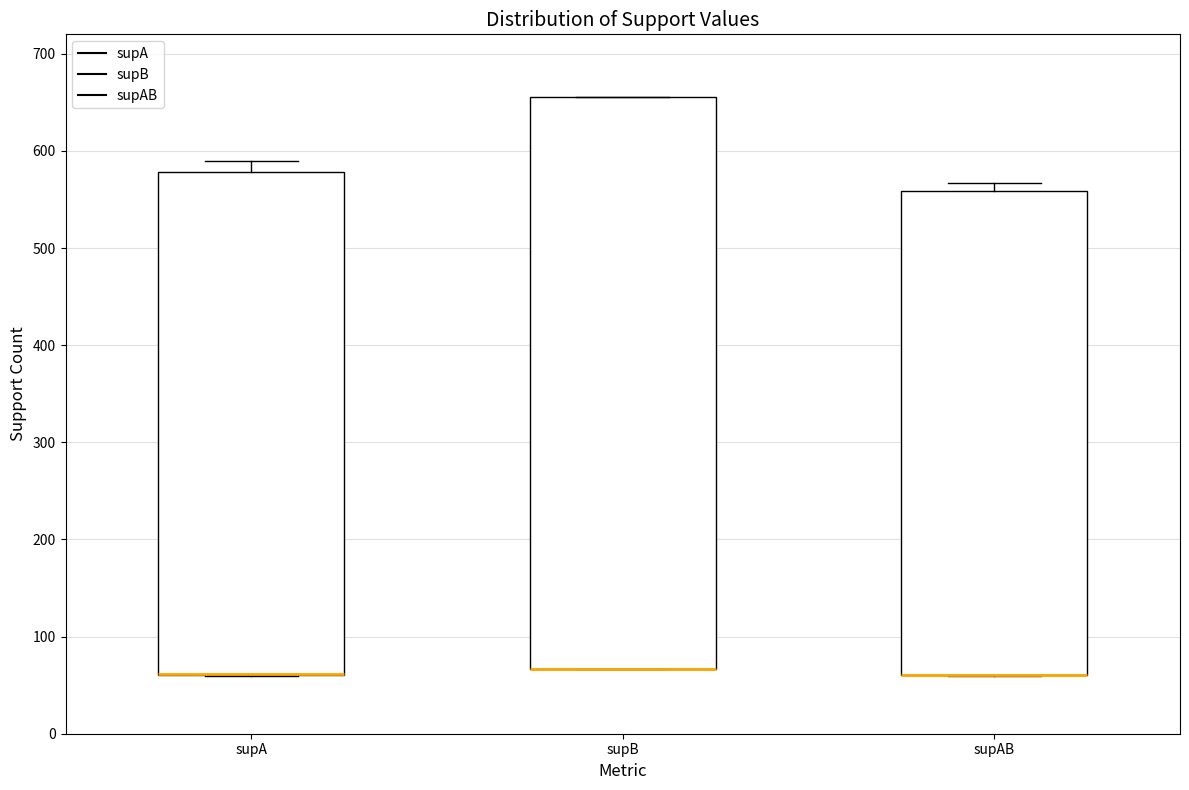

Reading left to right, read every box against the y-axis: the position of its median line, the range the box covers, and the ends of its whiskers. The values are not printed on the chart, so give them approximately, as read against the axis.

supA: median 60 (drawn on the box's lower edge), box 60 to 580, whiskers 60 to 590
supB: median 70 (drawn on the box's lower edge), box 70 to 660, whiskers 70 to 660
supAB: median 60 (drawn on the box's lower edge), box 60 to 560, whiskers 60 to 570